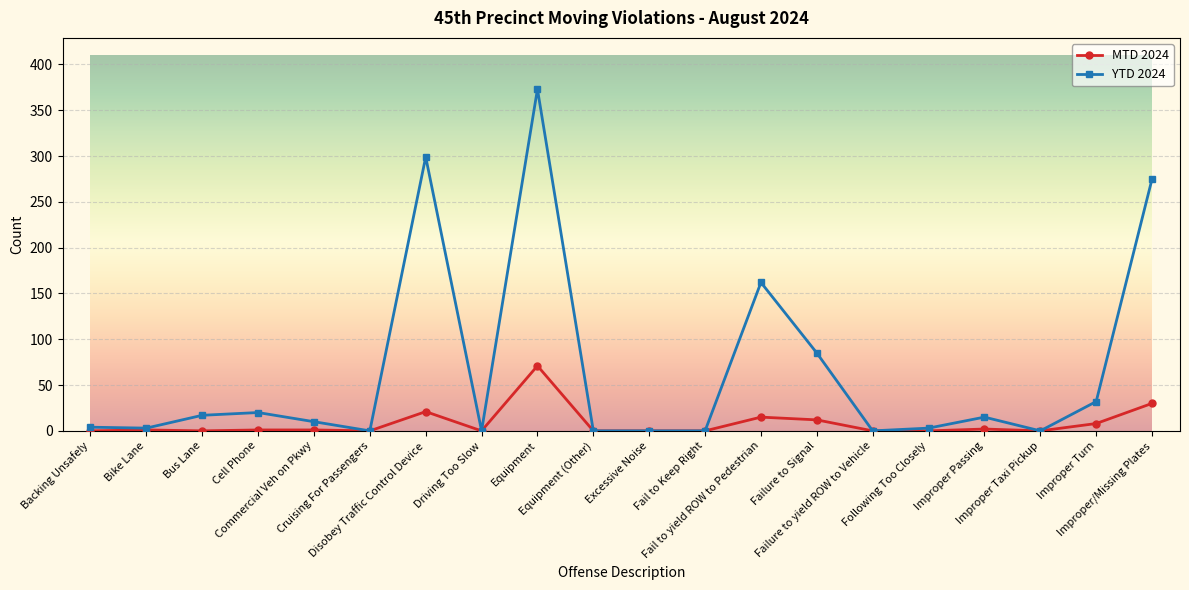

Which series has the largest total across all categories?

YTD 2024